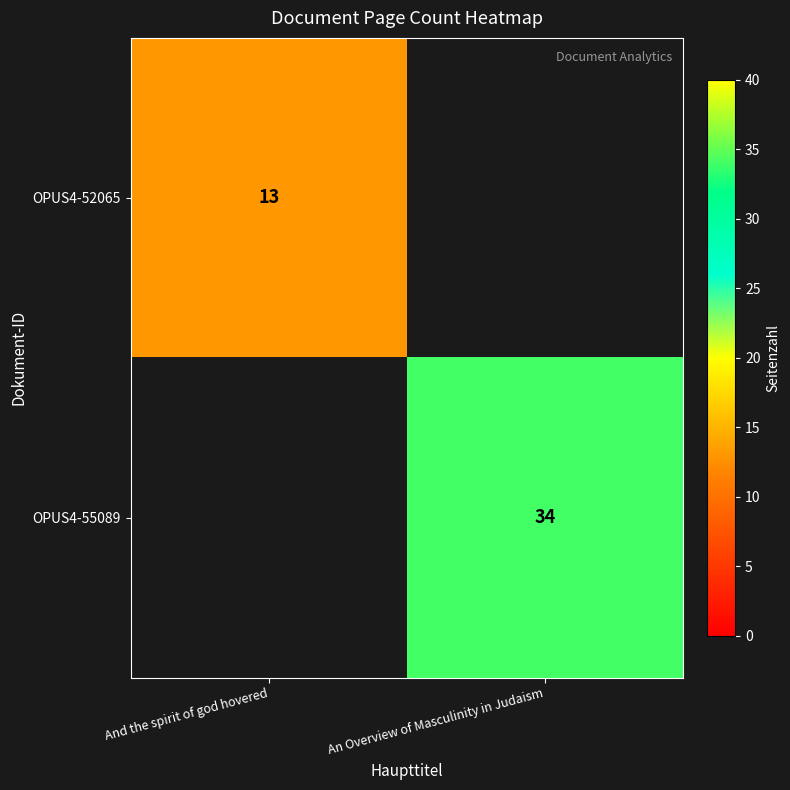

Is it true that OPUS4-55089 equals 34 at An Overview of Masculinity in Judaism?

True